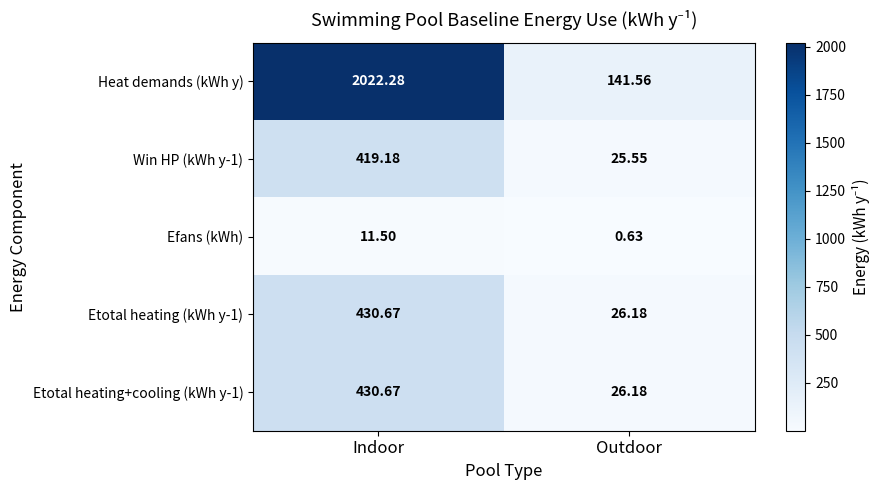

How many values in the Heat demands (kWh y) series exceed 2022?

1